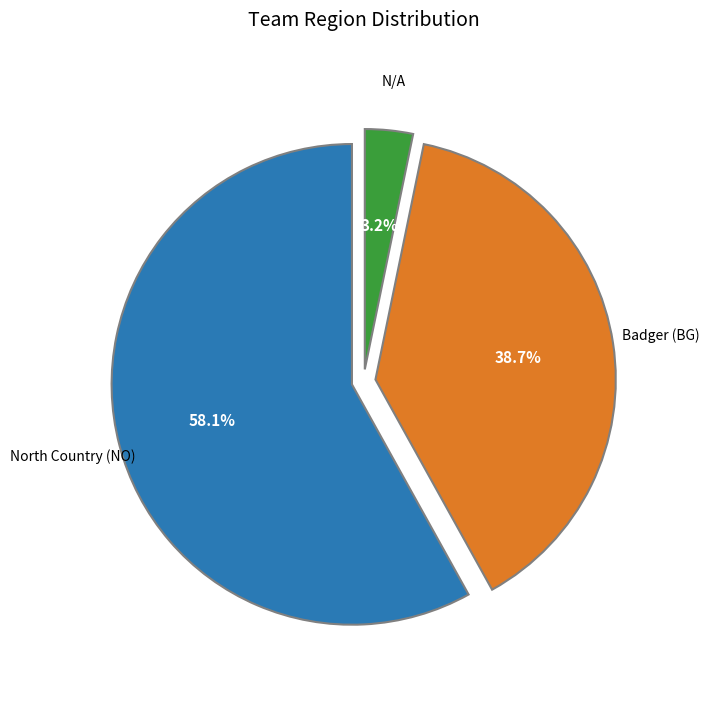

Is there any slice that represents more than half of the pie?

Yes